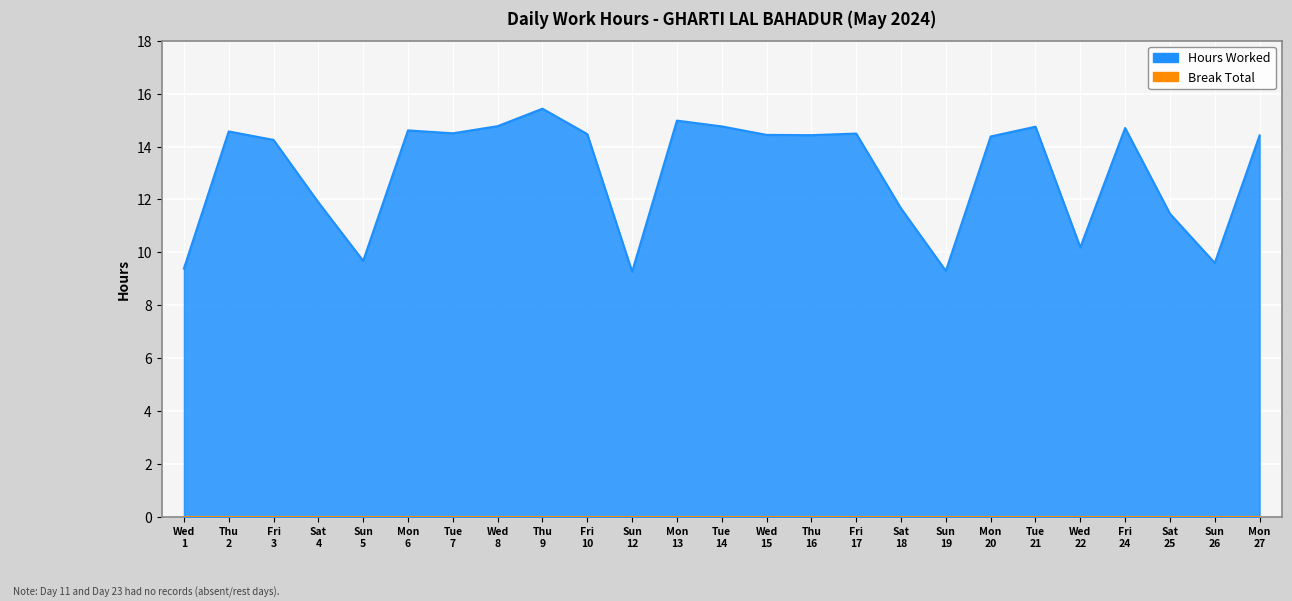

Which category has the highest value across all series?

Thu 9